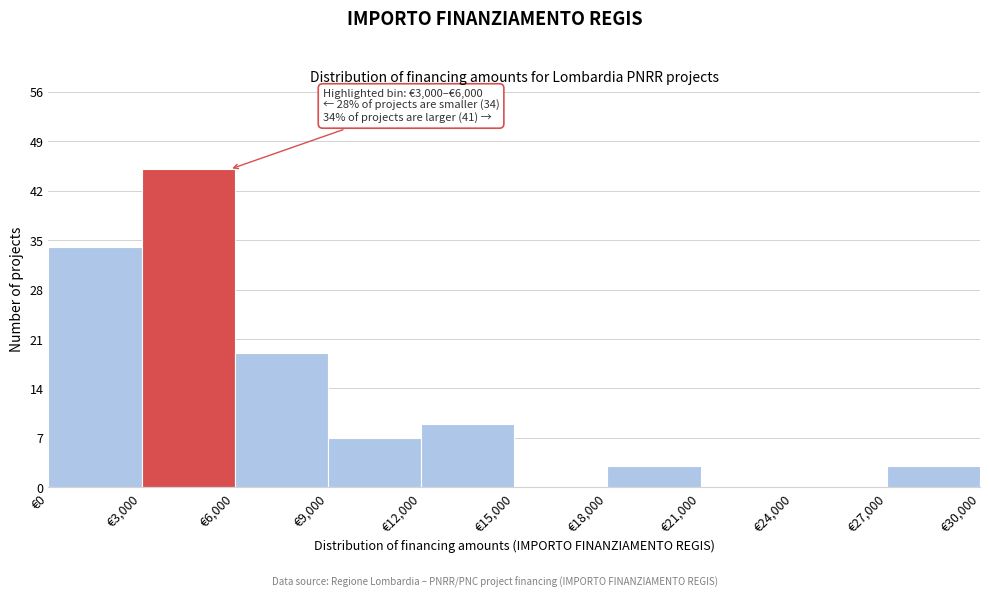

Which range on the x-axis has the tallest bar?

3000 to 6000